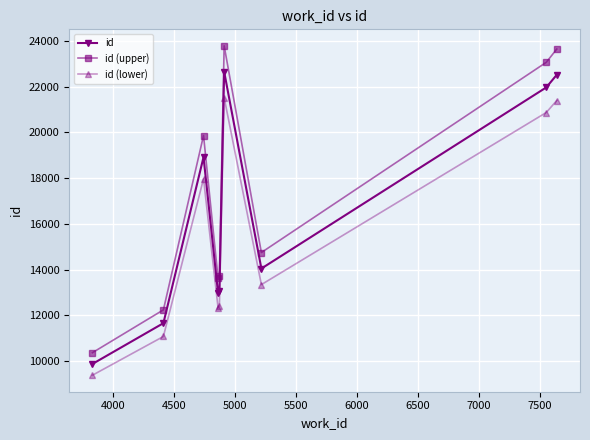

True or false: id and id (lower) cross at least once.

False